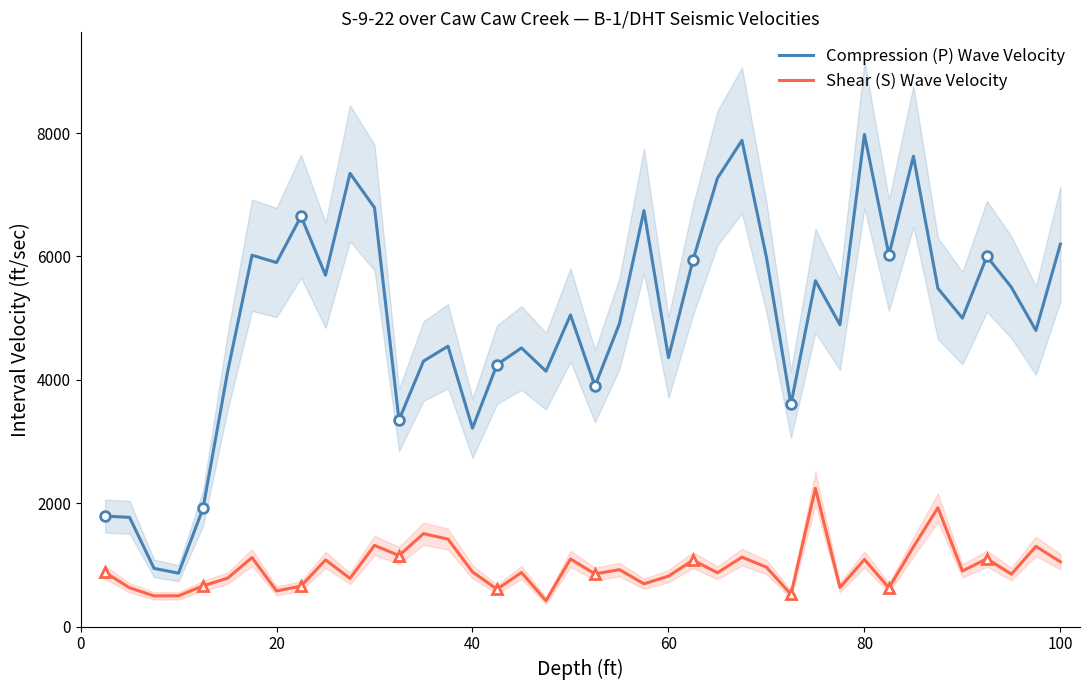

What is the lowest value of the Shear (S) Wave Velocity series?

418.7